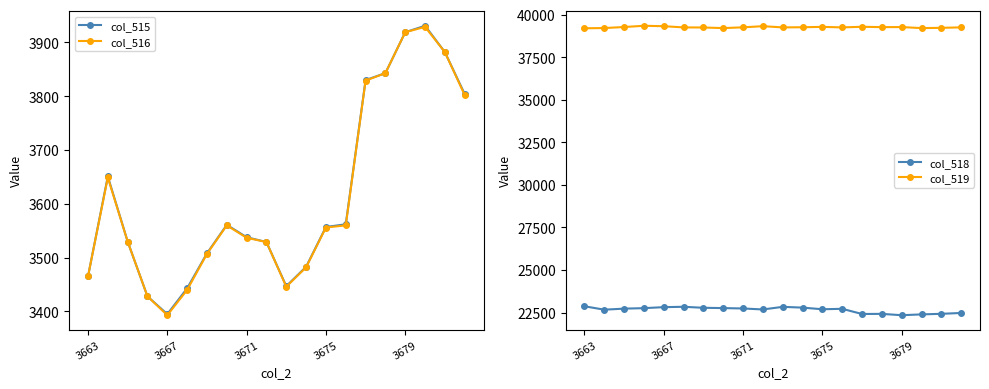

What is the difference between the maximum and minimum values in the col_516 series?

536